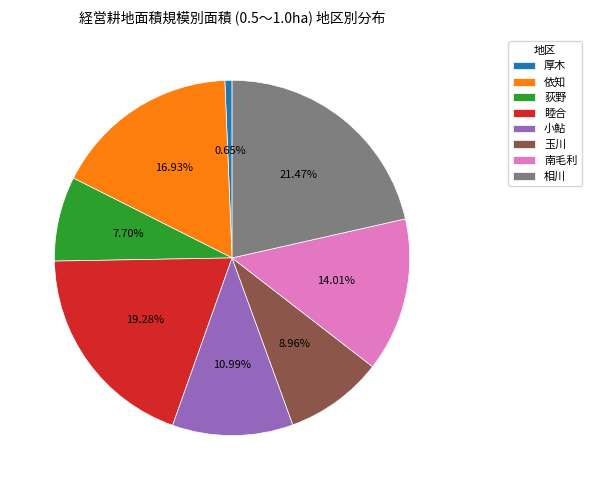

To the nearest percent, what percentage of the pie is 睦合?

19%